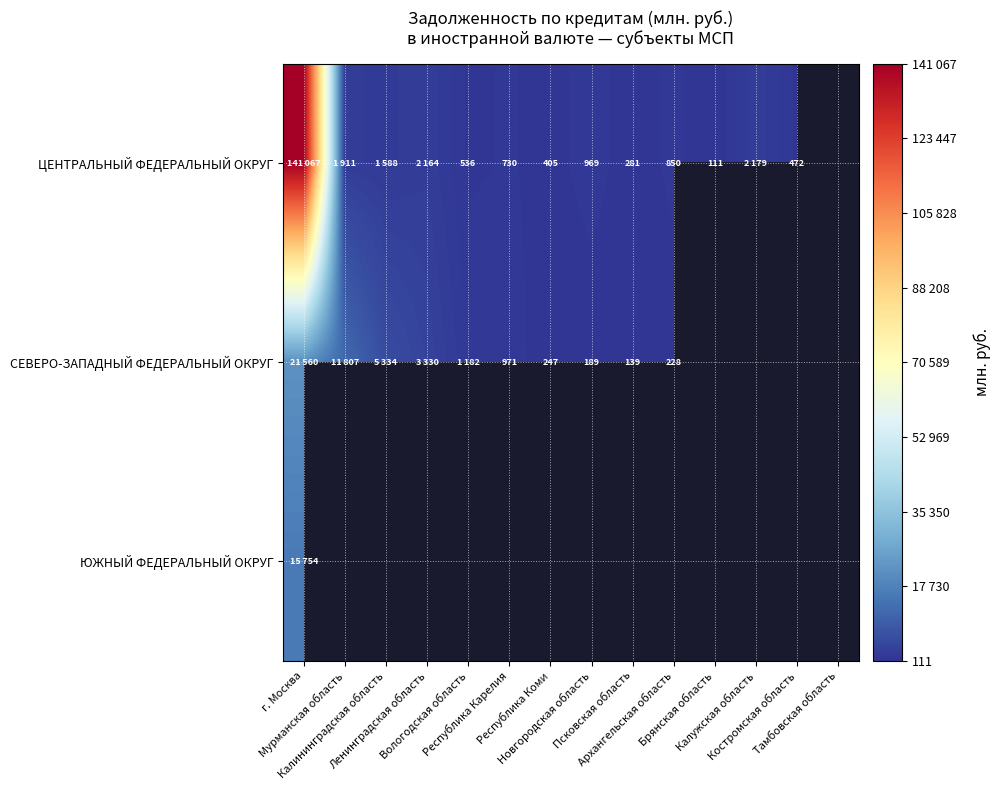

How many values in ЮЖНЫЙ ФЕДЕРАЛЬНЫЙ ОКРУГ are above zero?

1